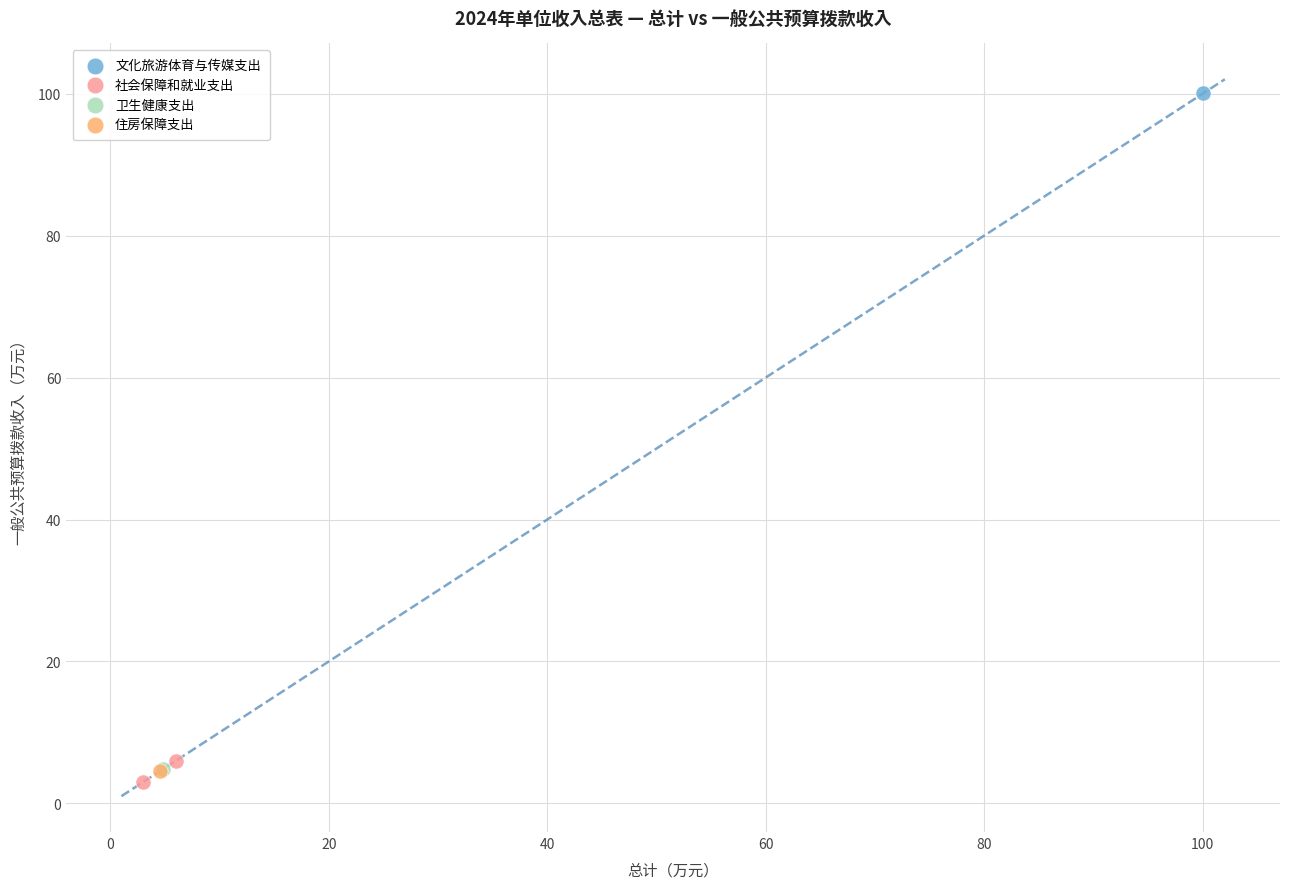

What are all the series names shown in the legend?

文化旅游体育与传媒支出, 社会保障和就业支出, 卫生健康支出, 住房保障支出